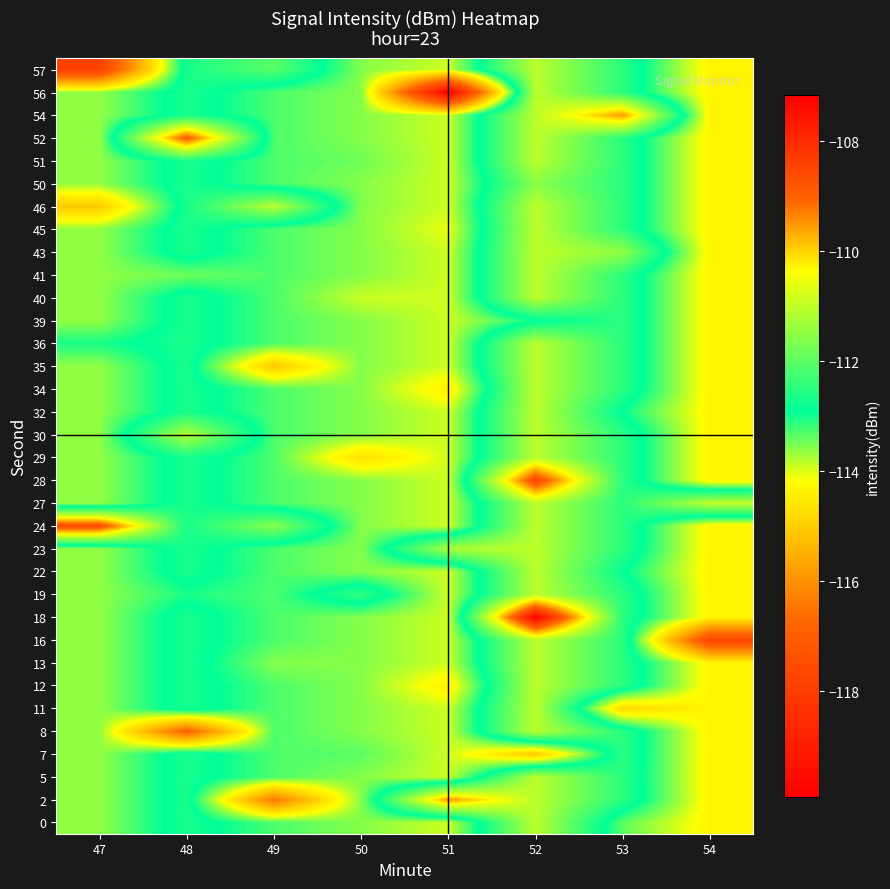

What is the total value across all series at 50?

-3861.2